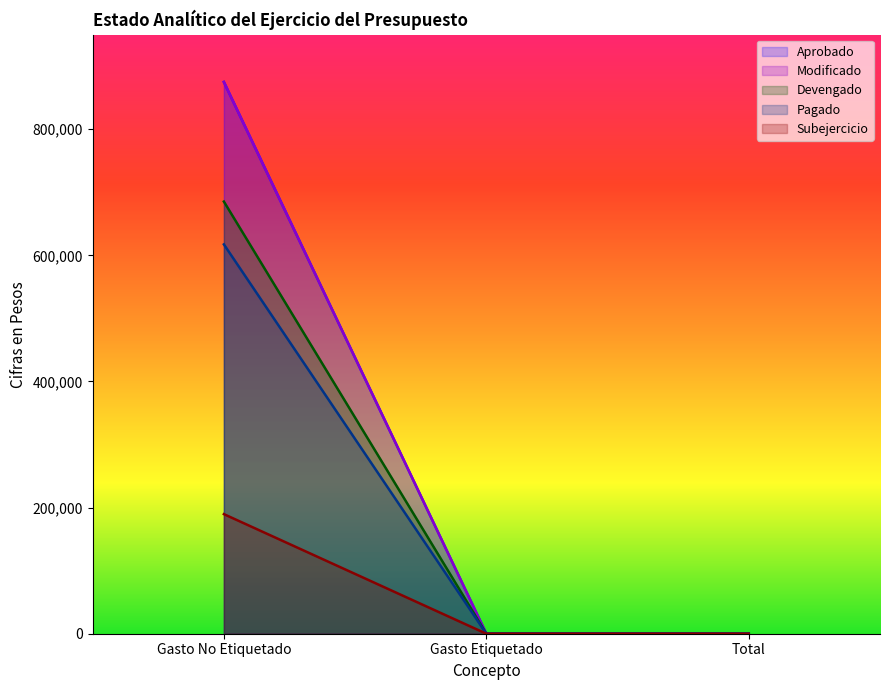

Count the Devengado values in the range 0 to 685347.

3